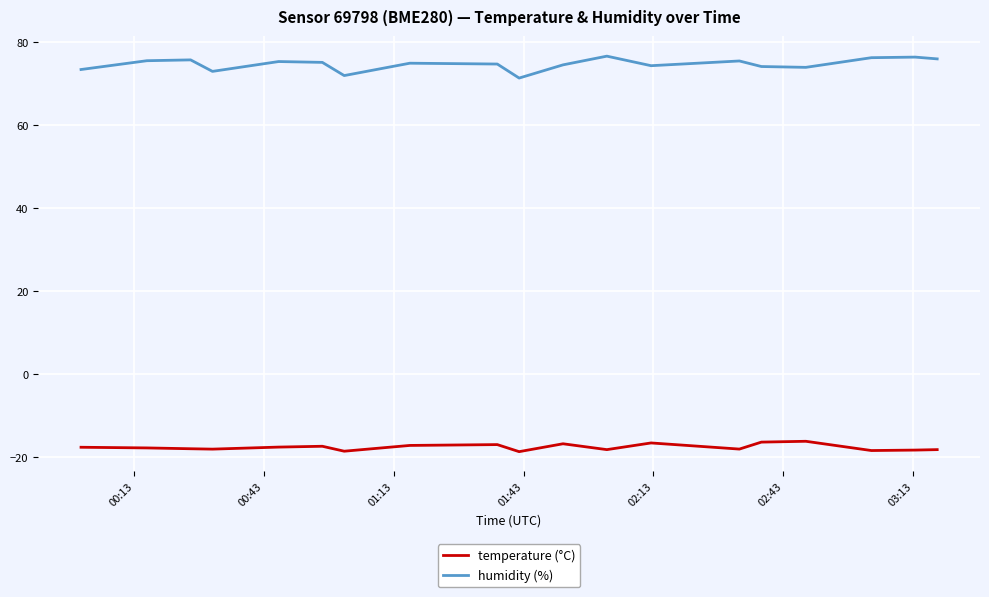

True or false: temperature (°C) and humidity (%) cross at least once.

False